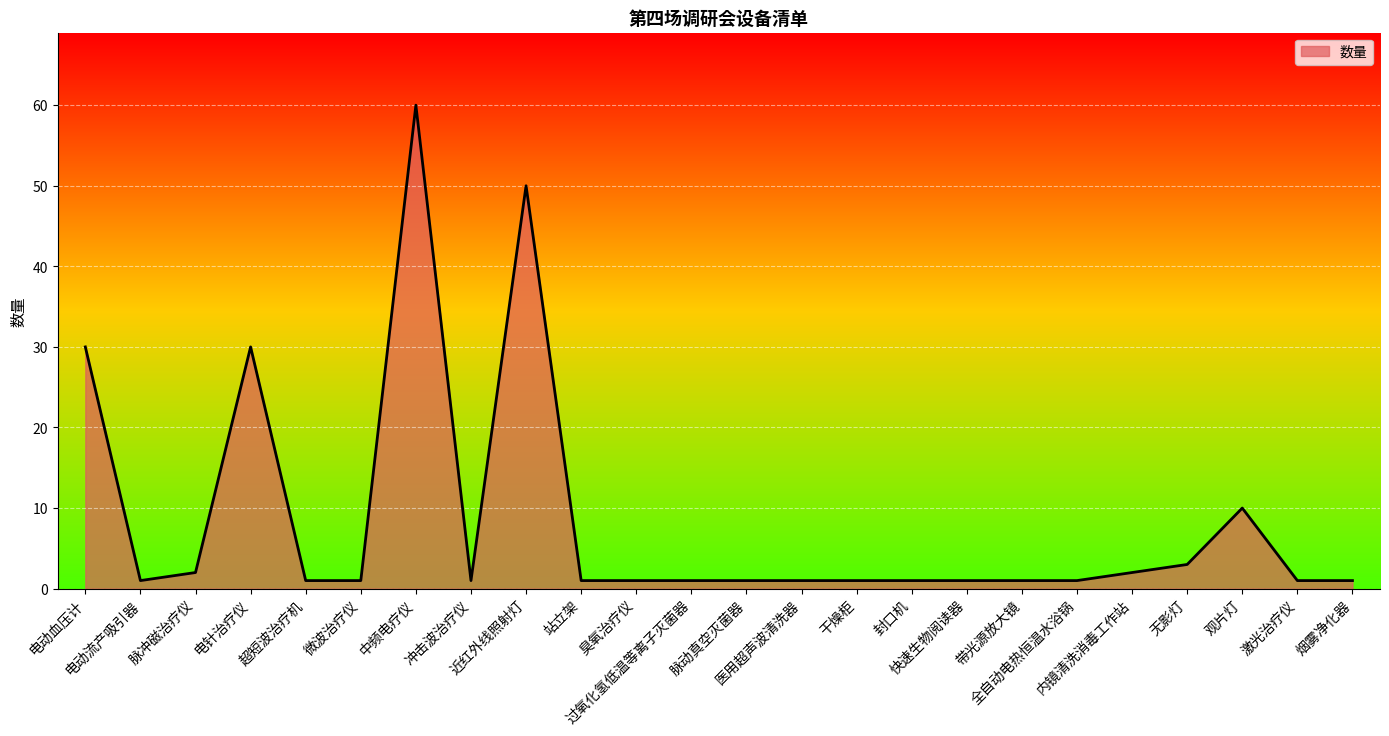

Which label corresponds to the largest value in the chart?

中频电疗仪